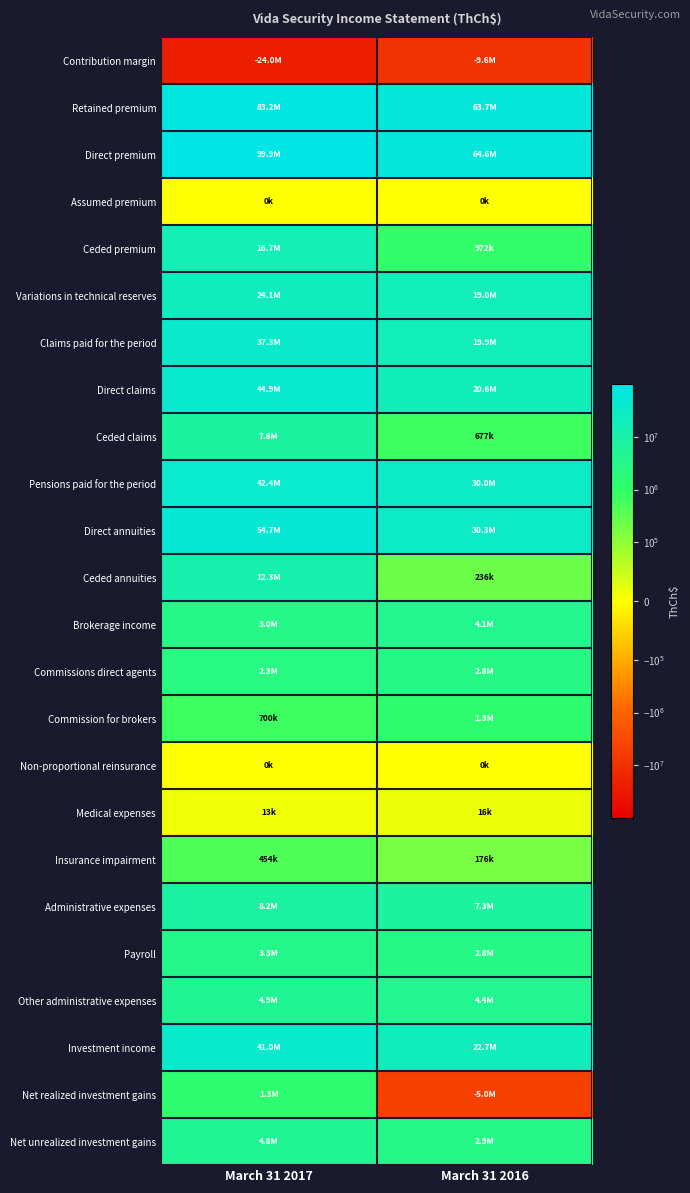

What is the maximum value shown in the chart?

99890063